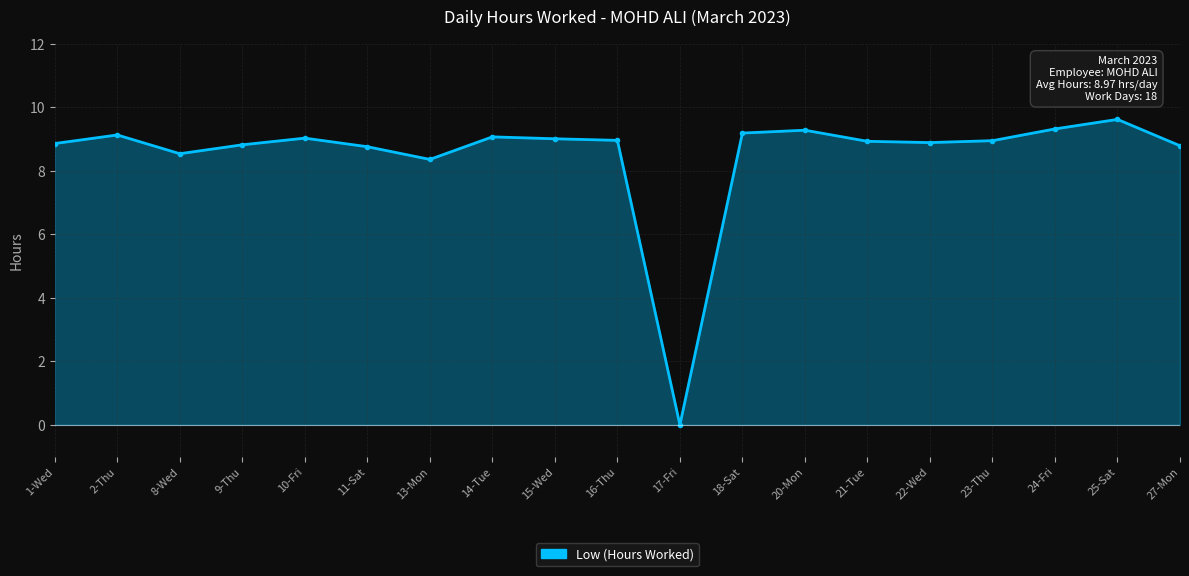

How many lines are shown in the chart?

1